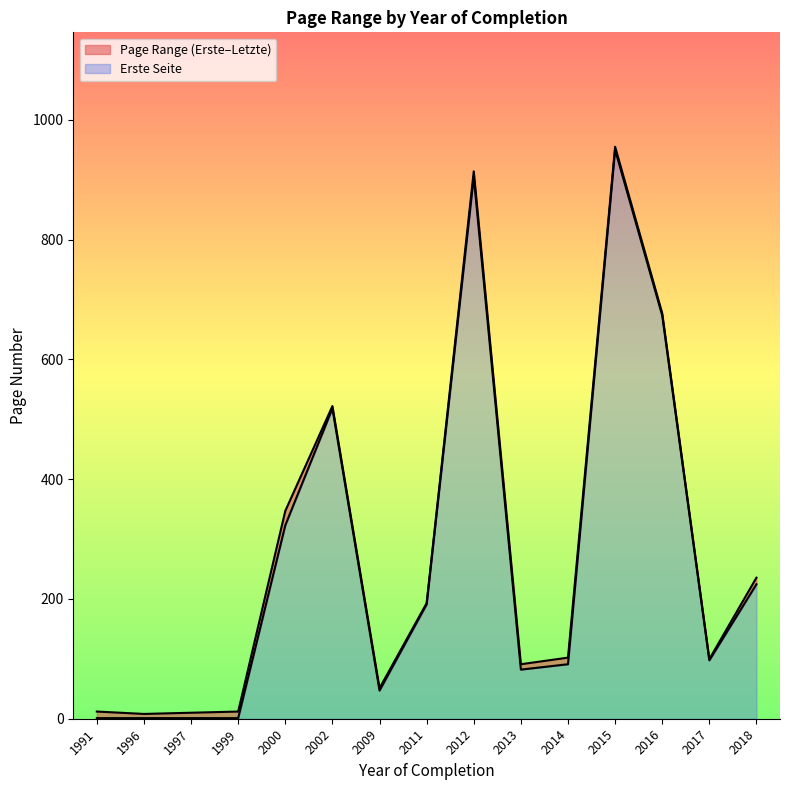

What is the highest value of the Erste Seite series?

950.0